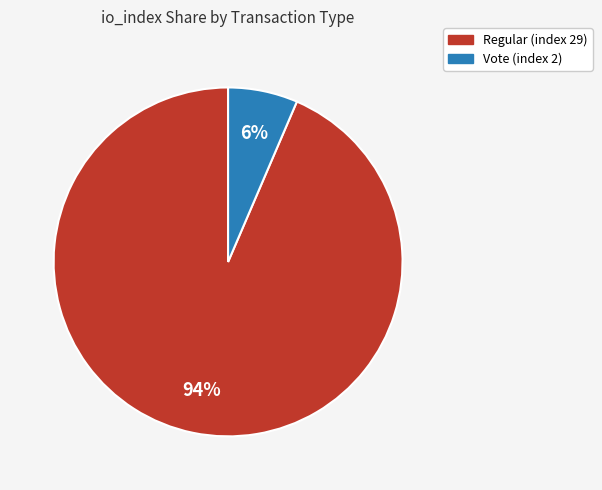

Count the number of slices in the pie.

2